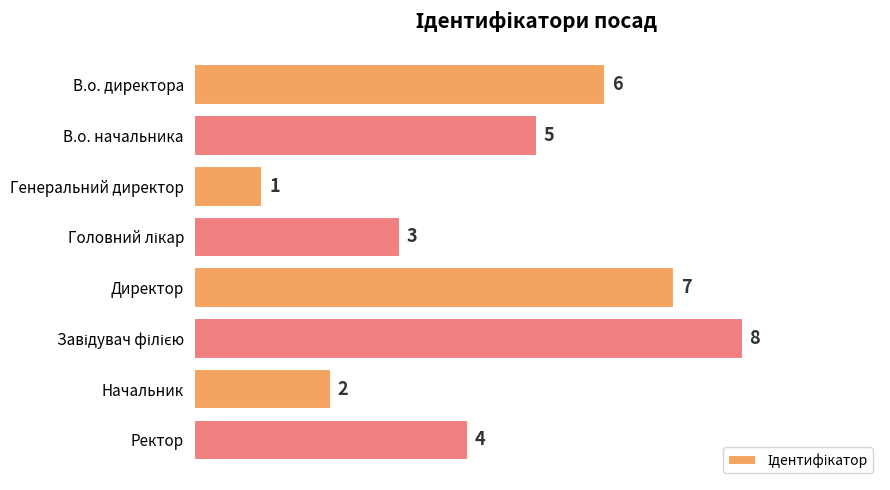

What is the difference between the second highest and second lowest values?

5